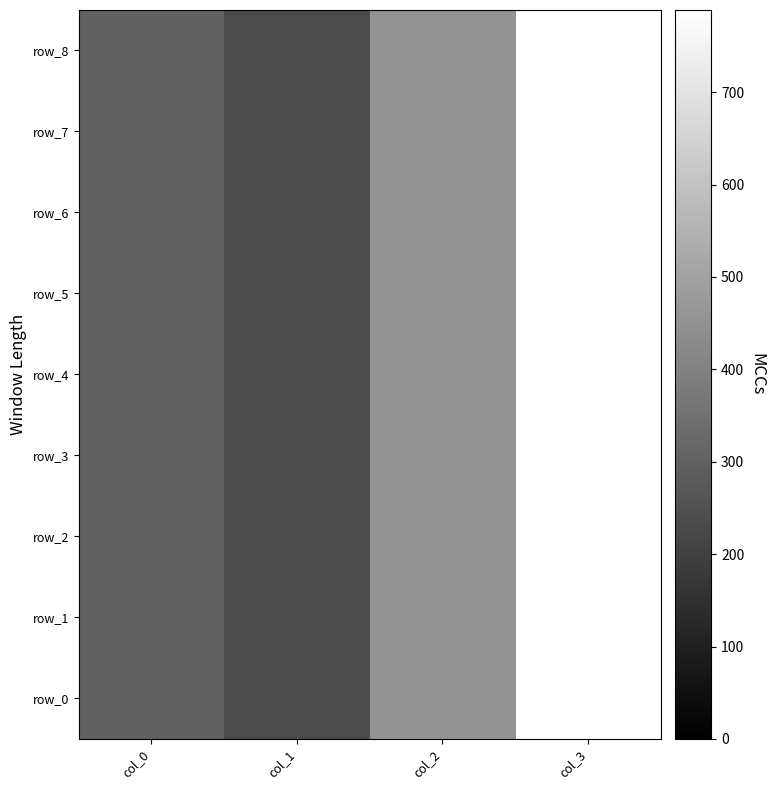

At which label is row_6 closest to 511?

col_2